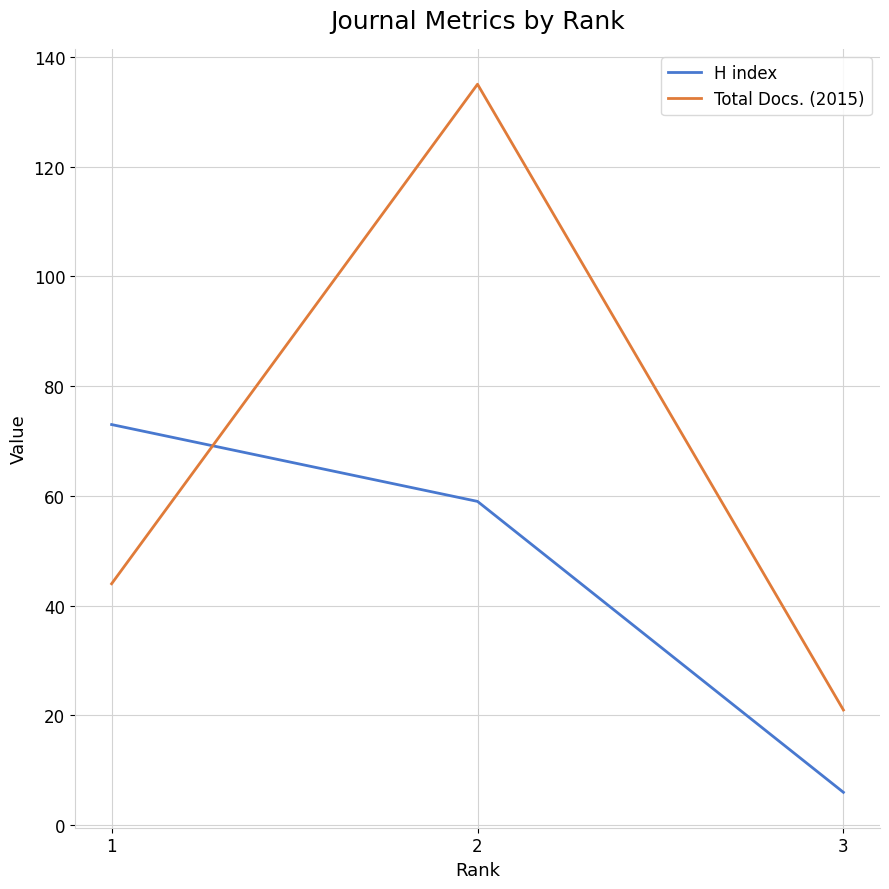

What are all the series names shown in the legend?

H index, Total Docs. (2015)